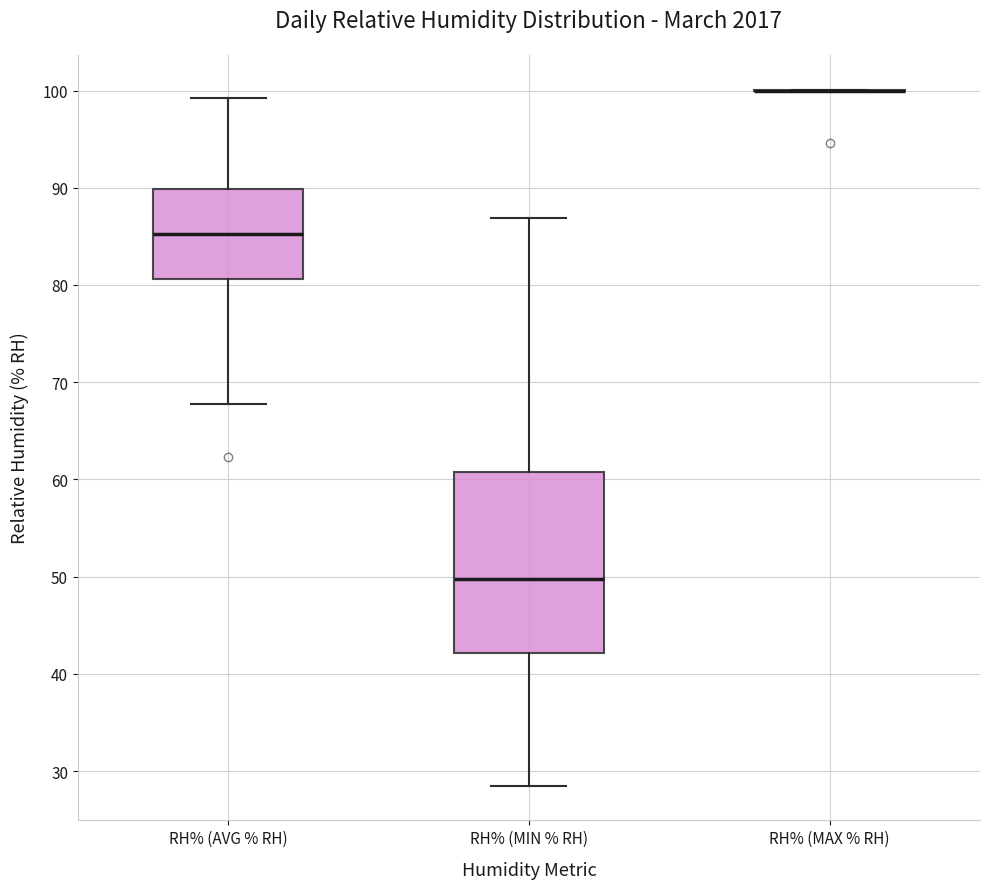

Reading left to right, transcribe this box plot: for each box, give where its median line is, the range the box spans, and where its two whiskers end, as read against the y-axis. The values are not printed on the chart, so give them approximately, as read against the axis.

RH% (AVG % RH): median 85, box 81 to 90, whiskers 68 to 99
RH% (MIN % RH): median 50, box 42 to 61, whiskers 29 to 87
RH% (MAX % RH): box collapsed to a line at 100, whiskers 100 to 100